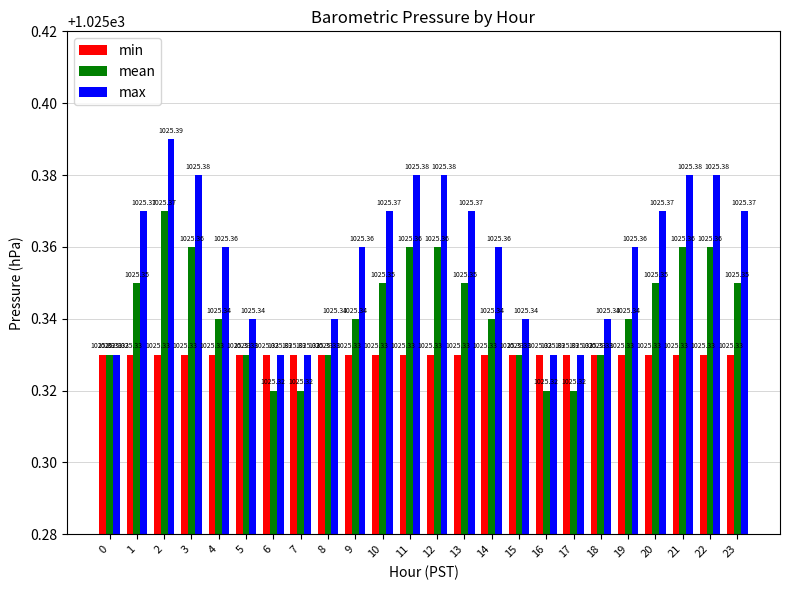

Rank the series at 21 from lowest to highest value.

min, mean, max